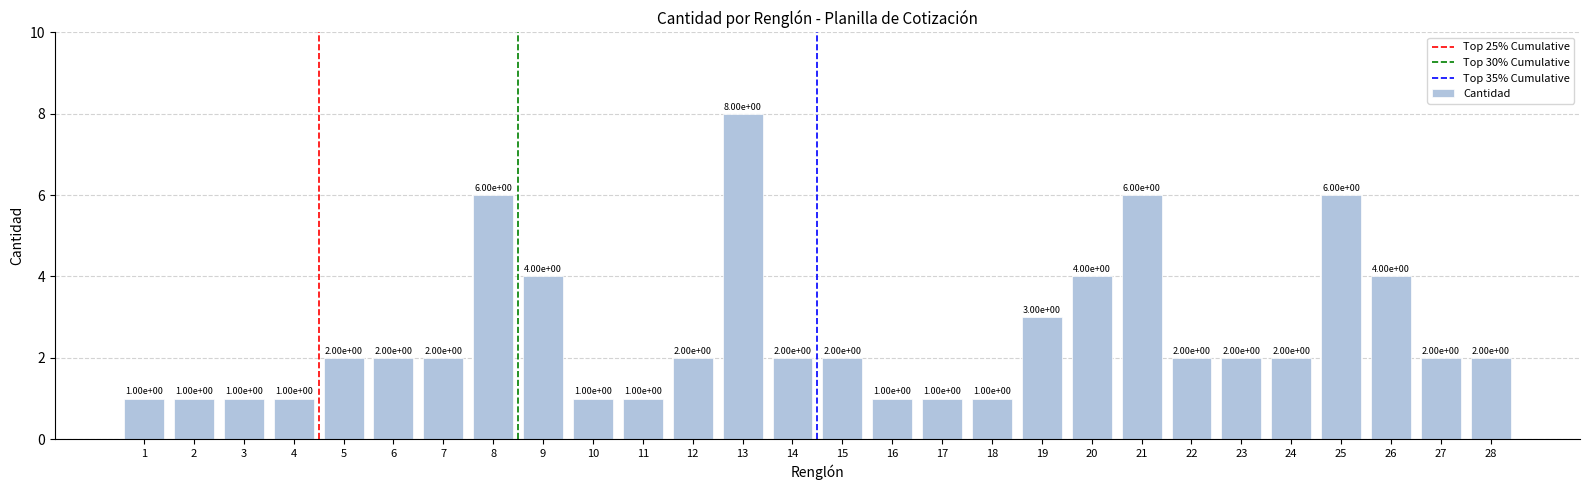

Reading left to right, list all the values displayed in this chart.

1	1	1	1	2	2	2	6	4	1	1	2	8	2	2	1	1	1	3	4	6	2	2	2	6	4	2	2